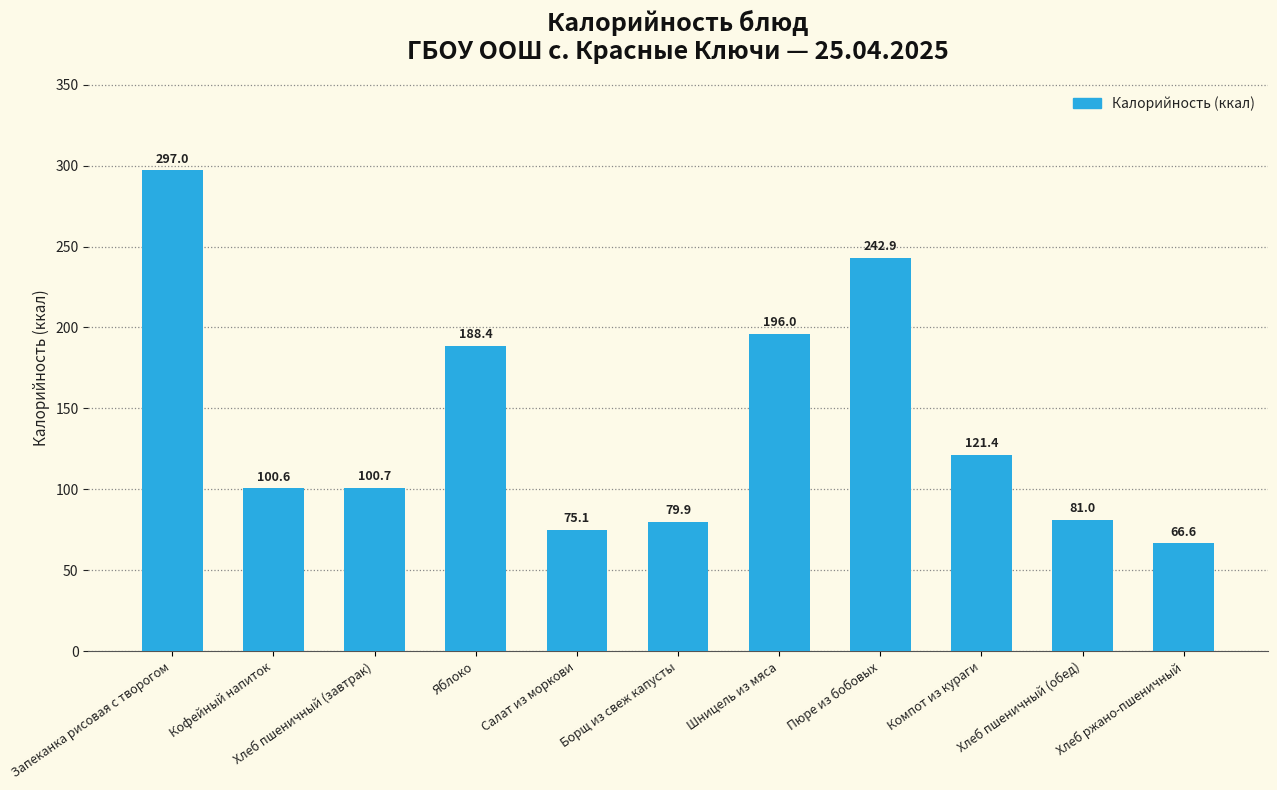

How many bars are there in total?

11